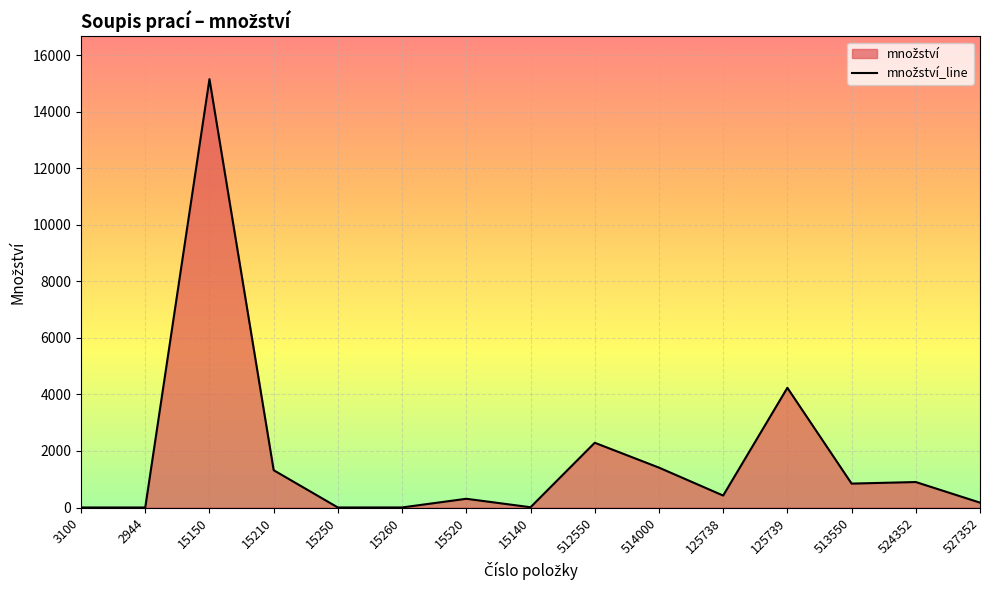

Which label corresponds to the largest value in the chart?

15150